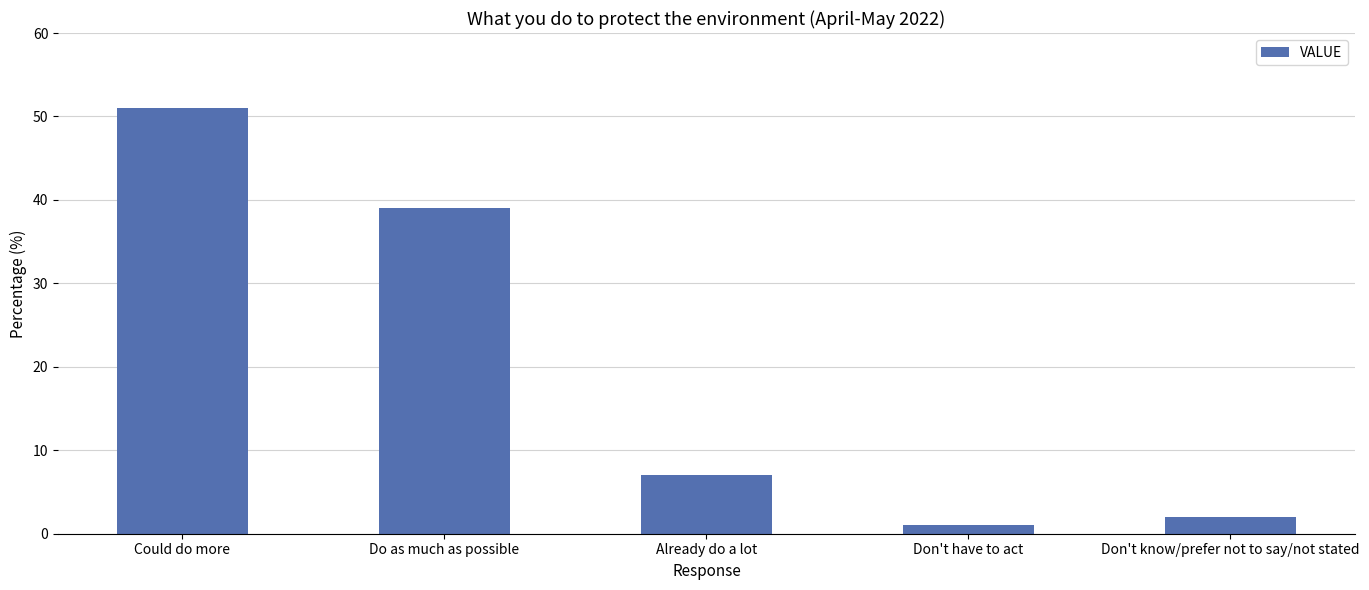

The value at Do as much as possible is 68. True or false?

False